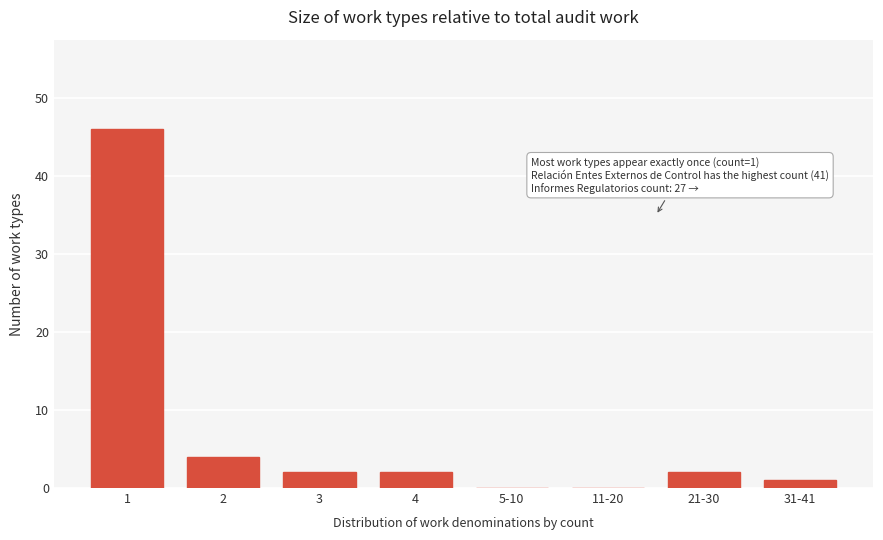

Reading left to right, extract all data points from this chart.

1=46	2=4	3=2	4=2	5-10=0	11-20=0	21-30=2	31-41=1